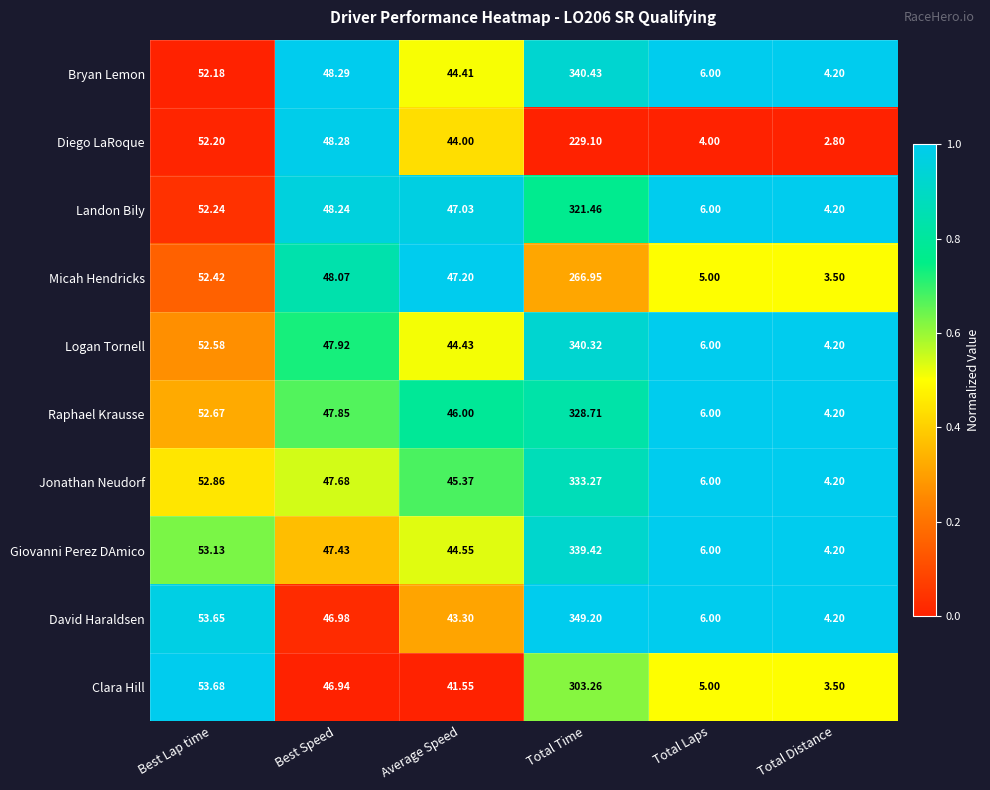

Which series has the largest range (max minus min)?

David Haraldsen